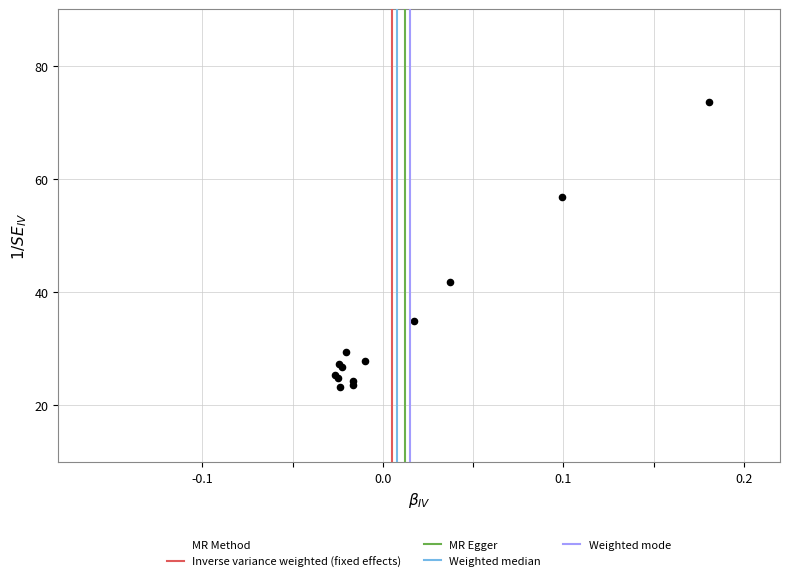

What Y value in the scatter plot is closest to 48?

41.7